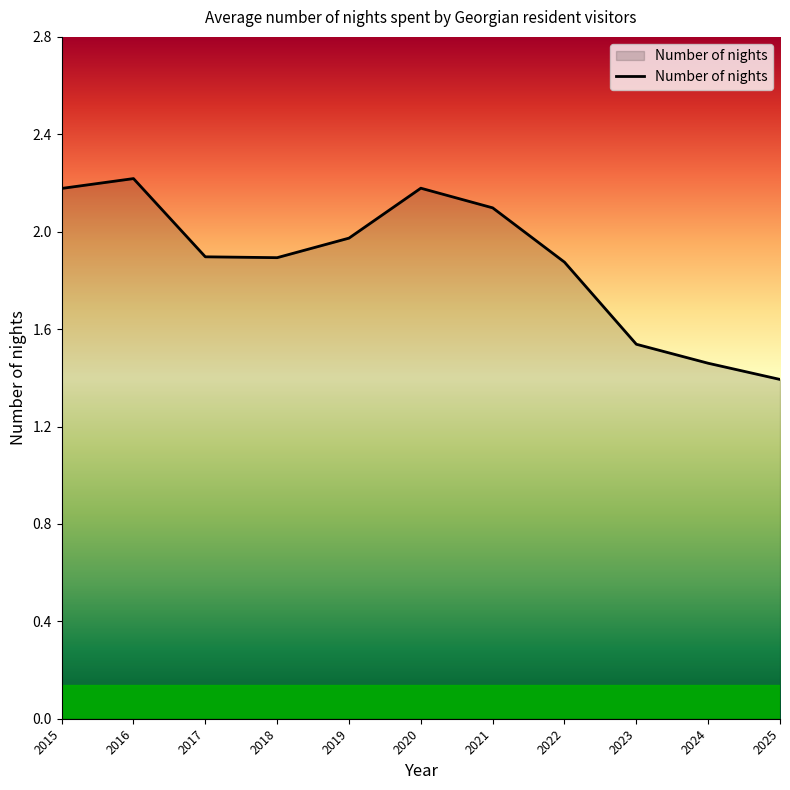

What is the greatest value displayed?

2.2